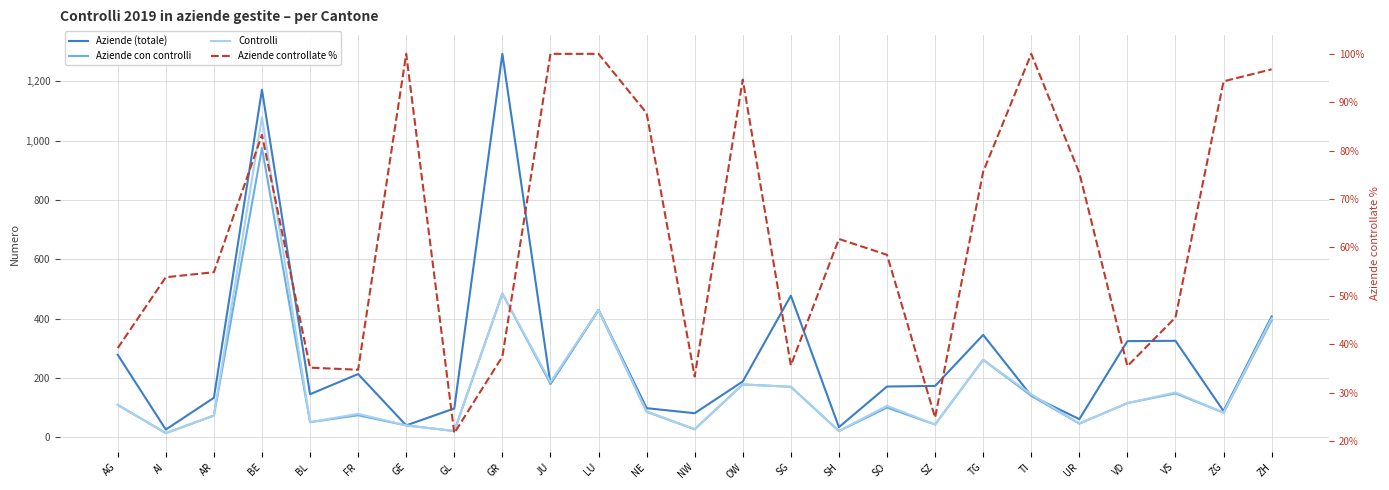

At how many categories does at least one series exceed 1066?

2